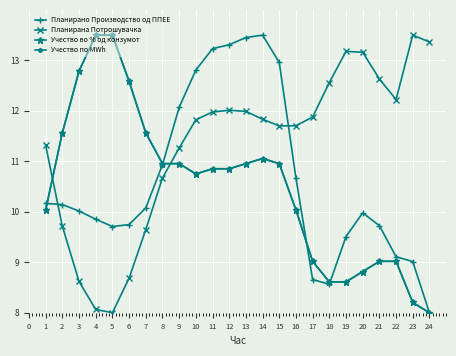

At how many categories does at least one series exceed 12?

18